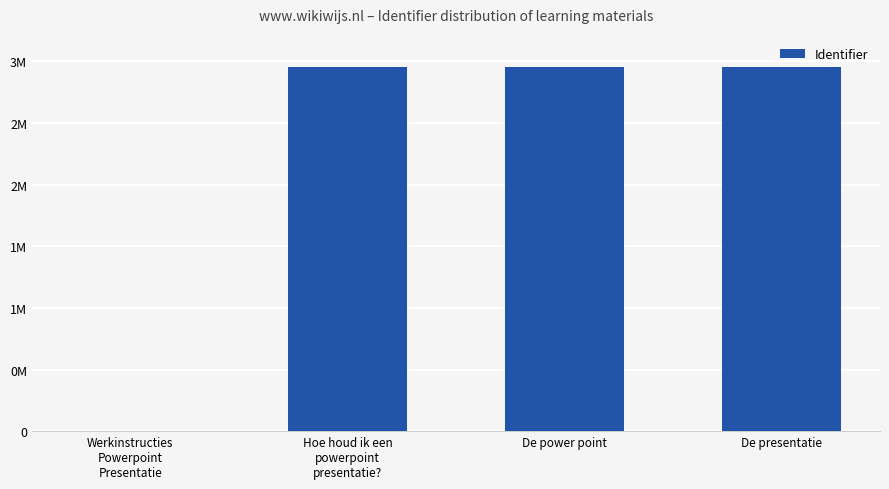

Rank the categories by value from highest to lowest.

De presentatie, De power point, Hoe houd ik een
powerpoint
presentatie?, Werkinstructies
Powerpoint
Presentatie